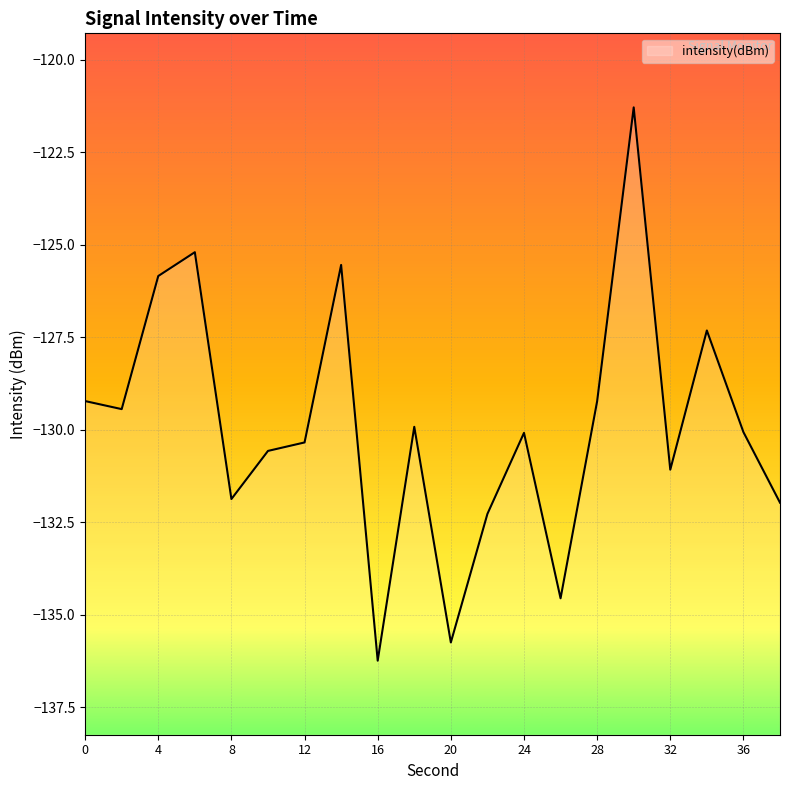

True or false: the data shows -66.4 at 16.

False